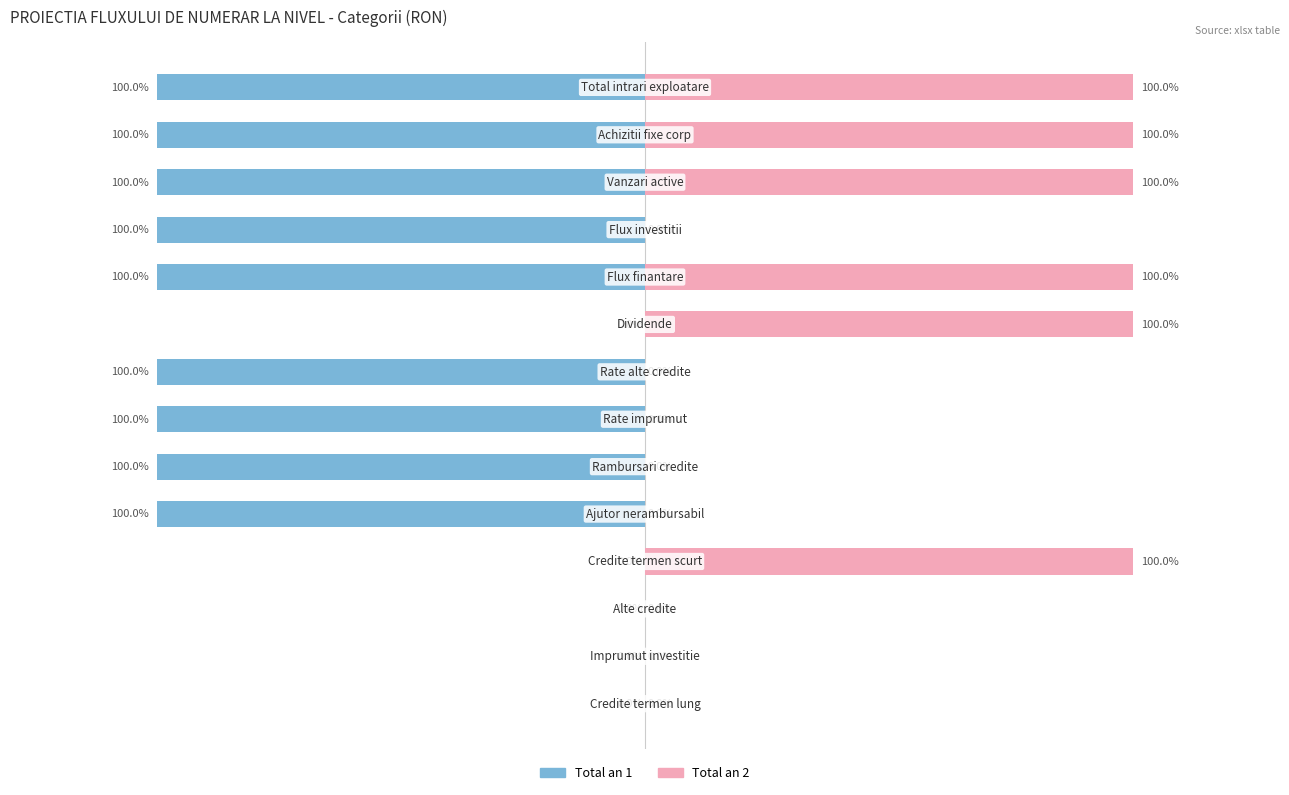

What is the minimum value shown in the chart?

-100